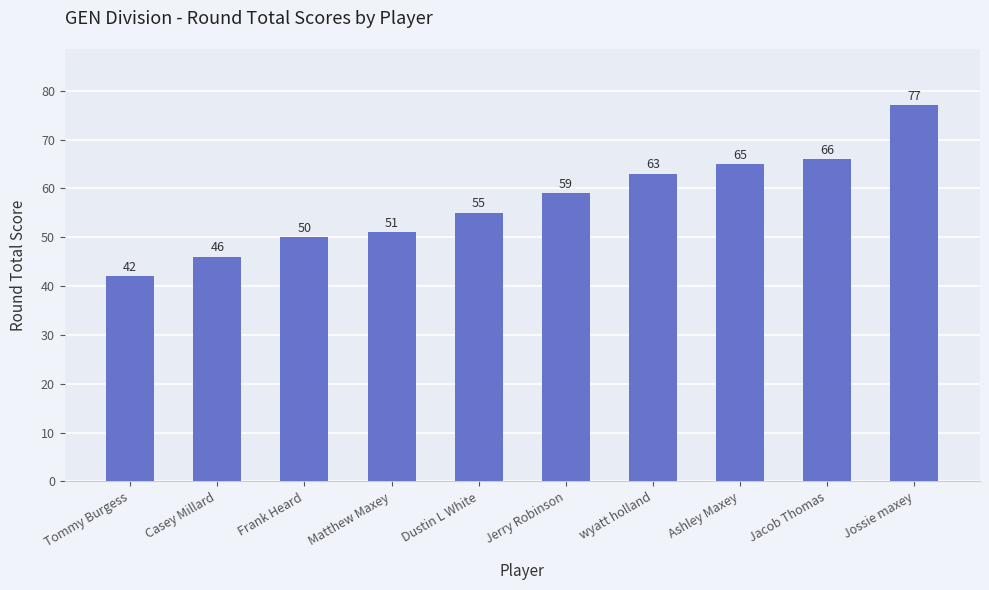

True or false: the data shows 77 at Jossie maxey.

True